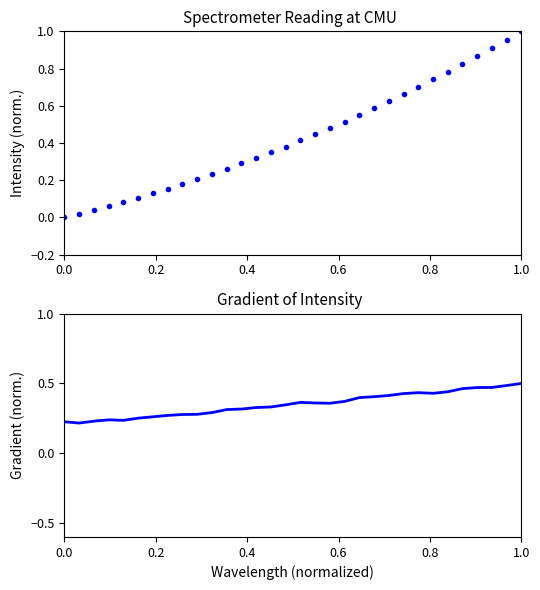

The Spectral Intensity series shows 0.5 at 27. True or false?

False